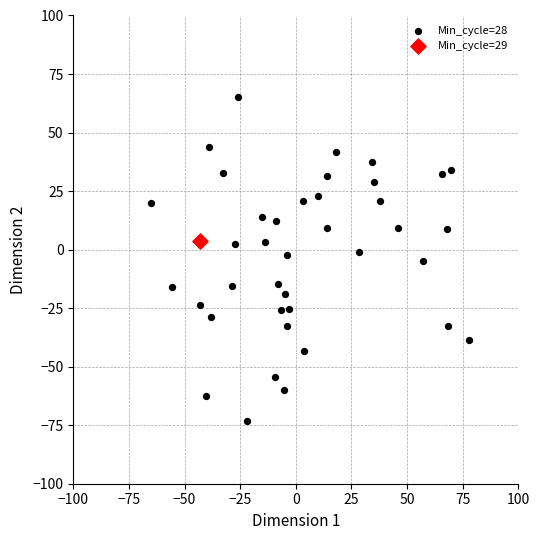

What are all the series names shown in the legend?

Min_cycle=28, Min_cycle=29